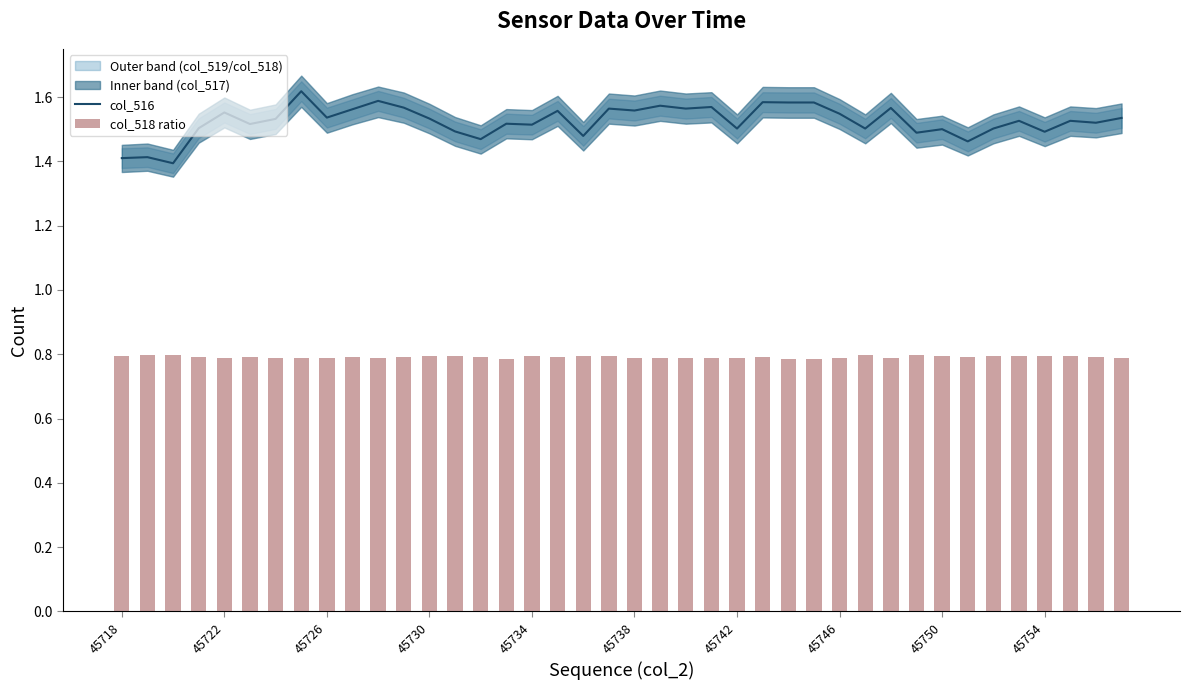

What is the total value across all series at 26?

2.4